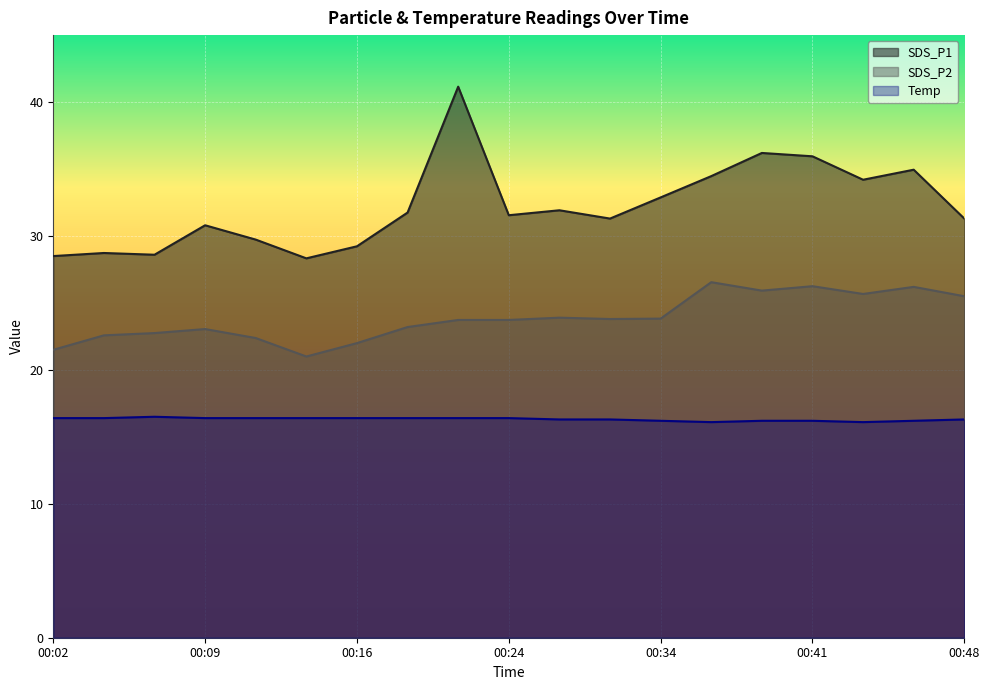

Does the chart display data point markers on the line(s)?

No